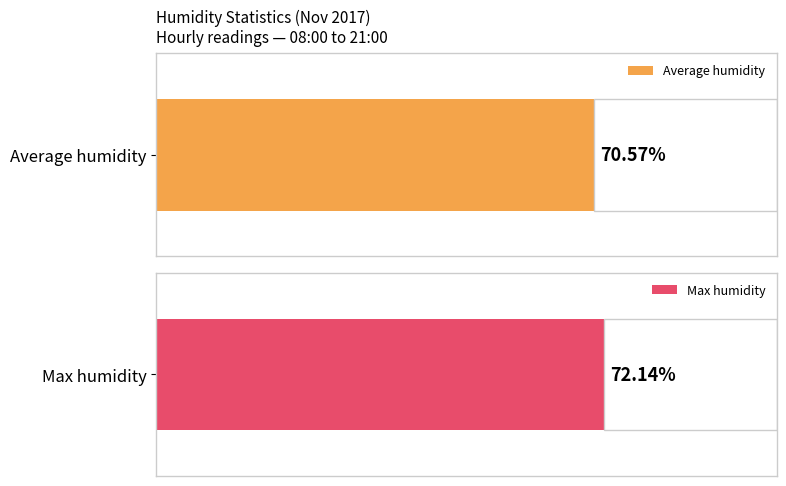

What are all the series names shown in the legend?

Average humidity, Max humidity